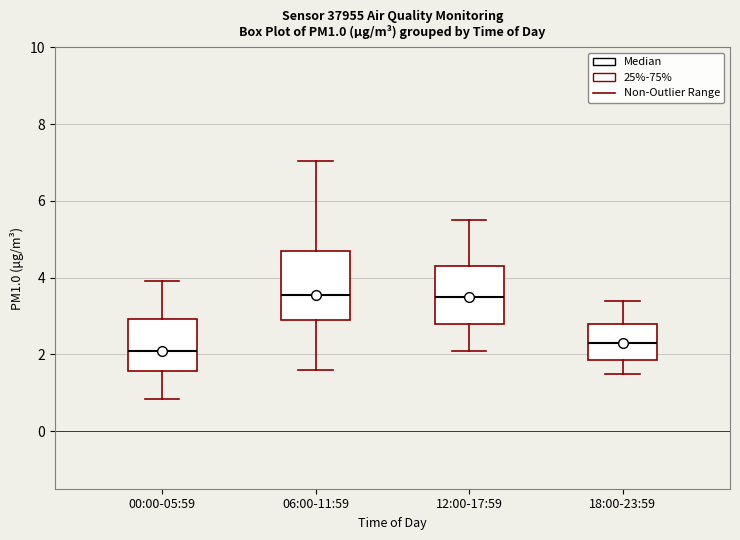

Where is the upper edge of the box for 00:00-05:59 on the y-axis? The values are not printed on the chart, so give them approximately, as read against the axis.

3.0